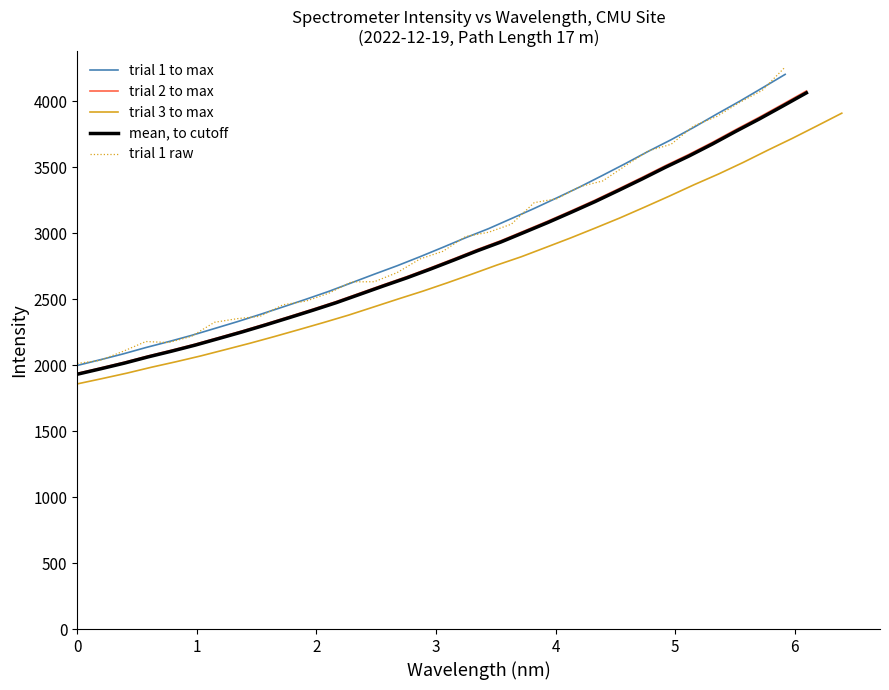

What is the highest value of the trial 1 to max series?

4203.5